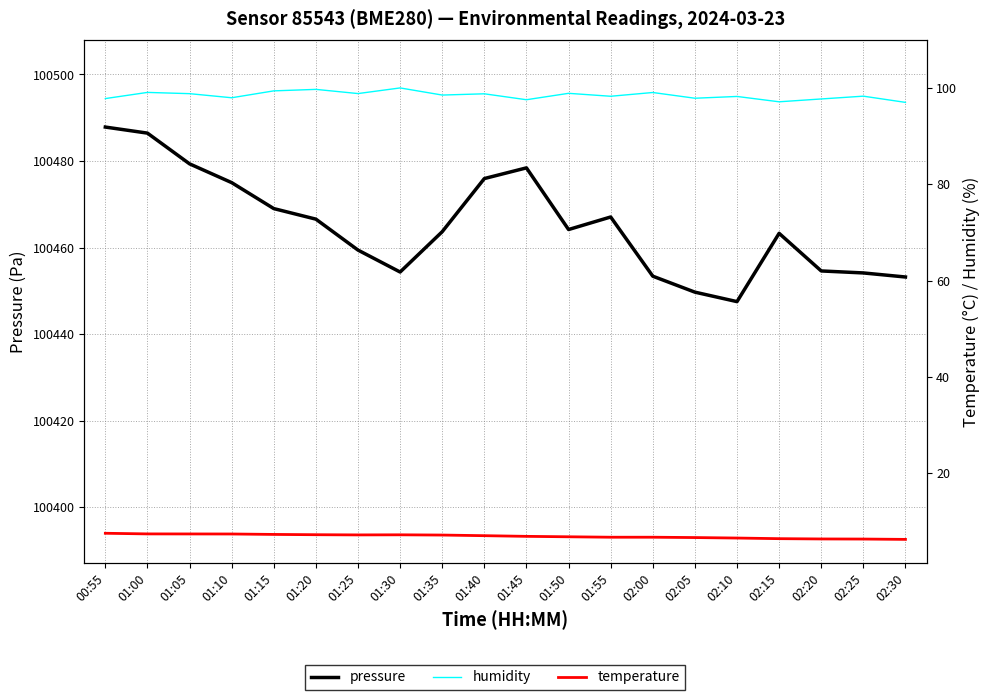

What is the difference between the maximum and minimum values in the temperature series?

1.3